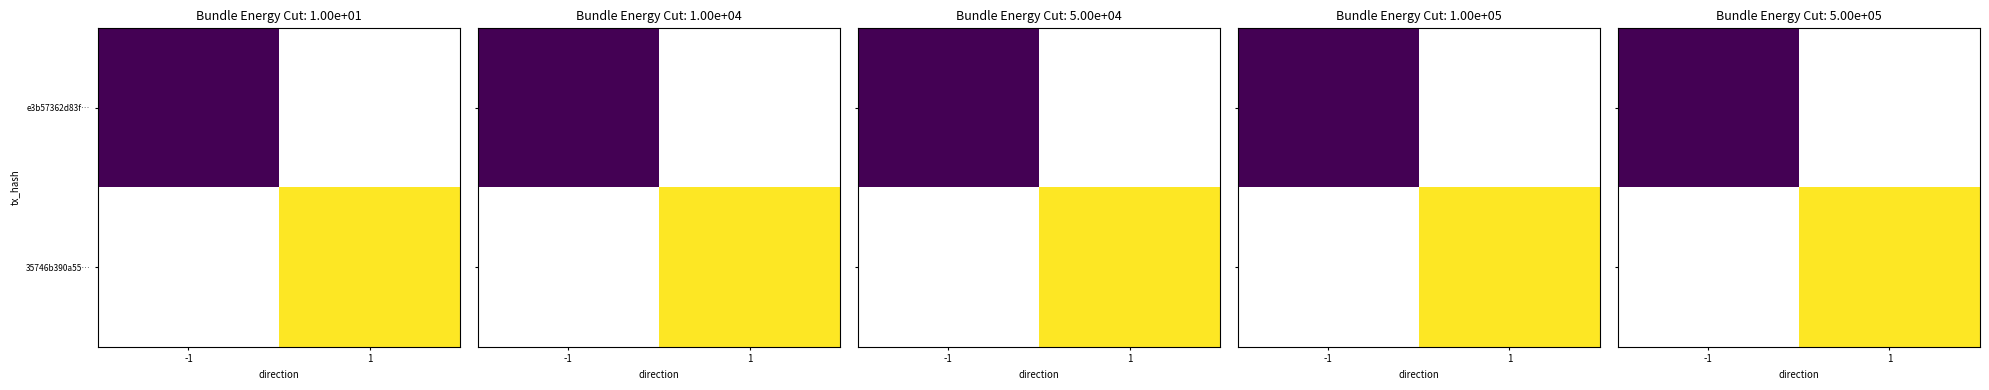

Rank the series by their maximum value, from lowest to highest.

e3b57362d83f…, 35746b390a55…